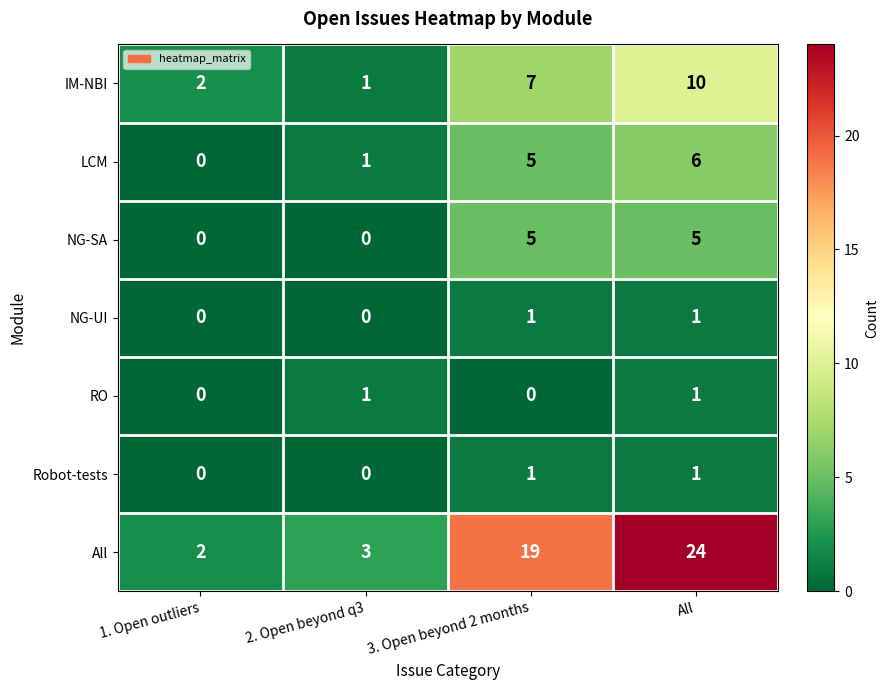

Where is LCM nearest to the value 3?

2. Open beyond q3